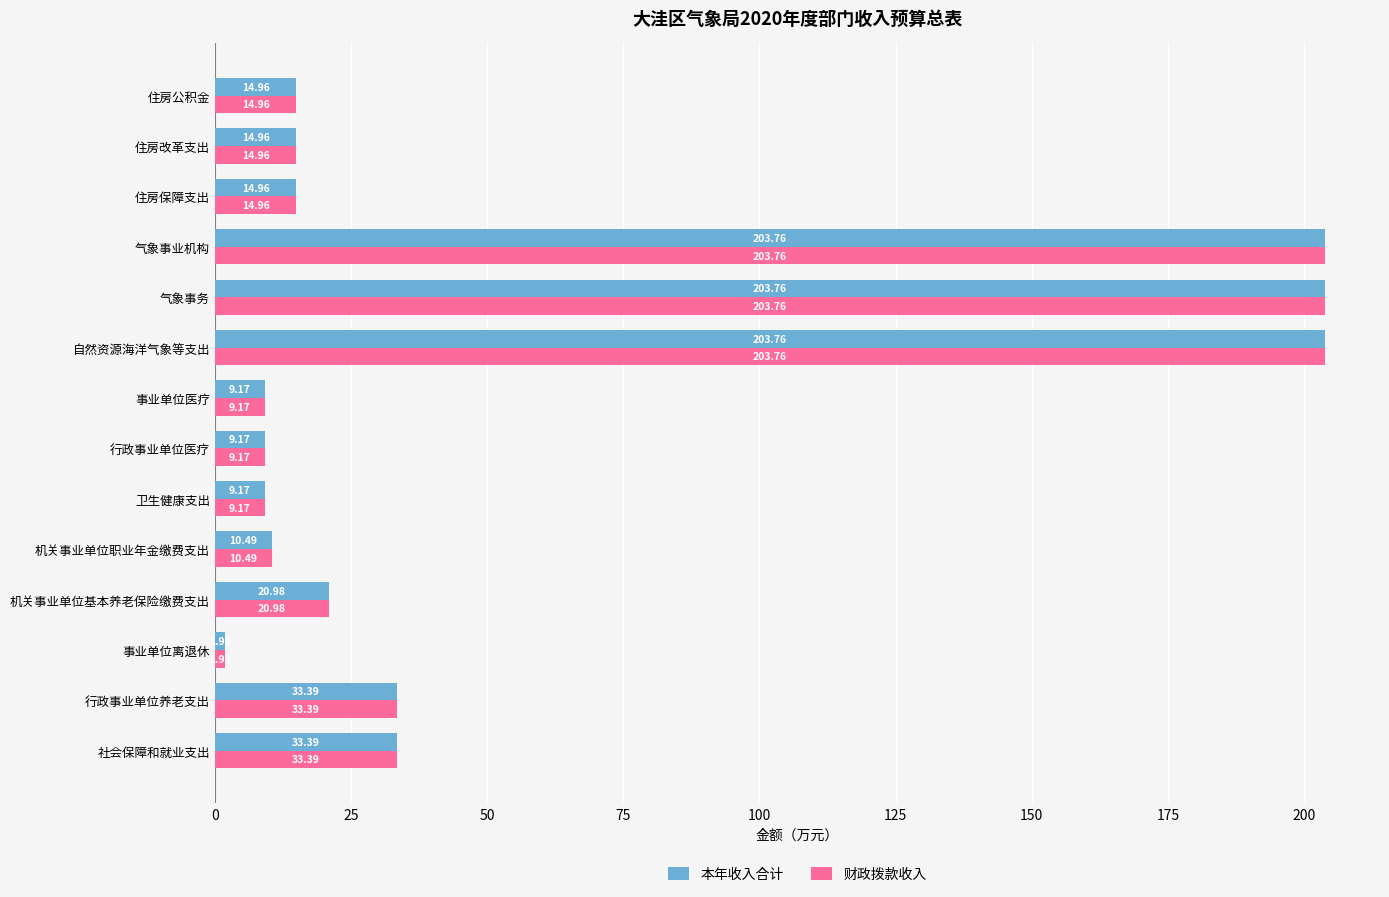

What is the sum of the 本年收入合计 values at 行政事业单位养老支出 and 住房保障支出?

48.4